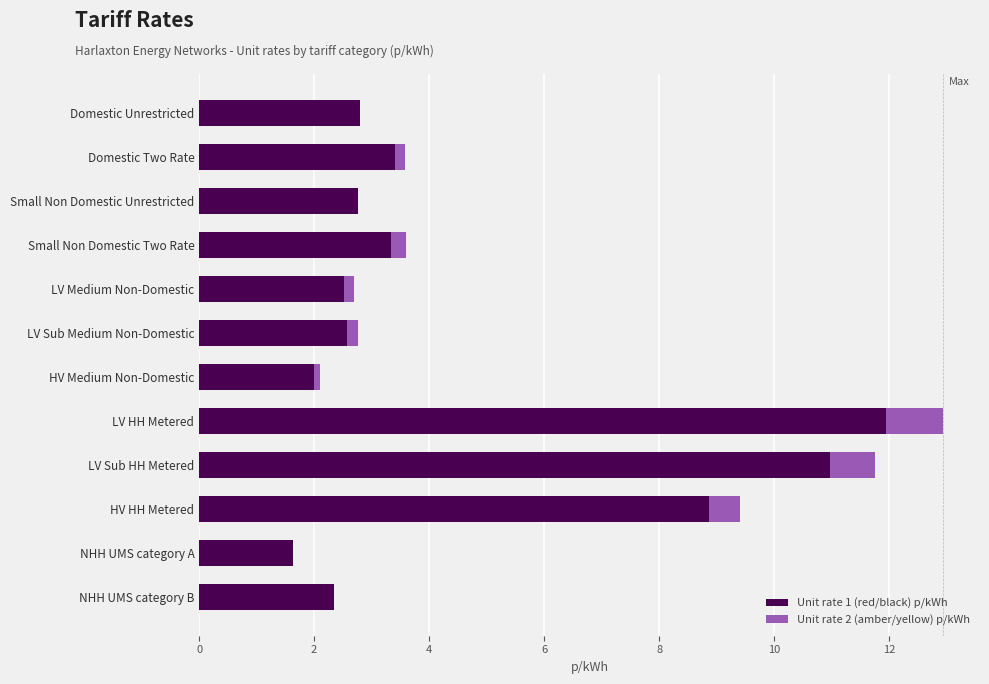

At which category is the sum across all series the highest?

LV HH Metered